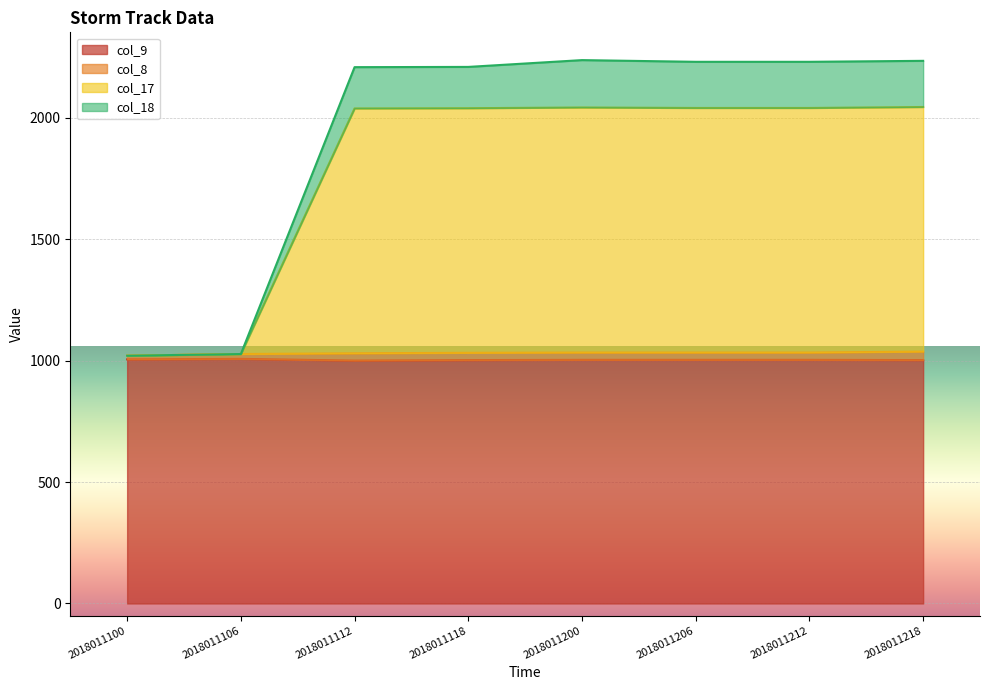

What is the total value across all series at 2018011118?

2209